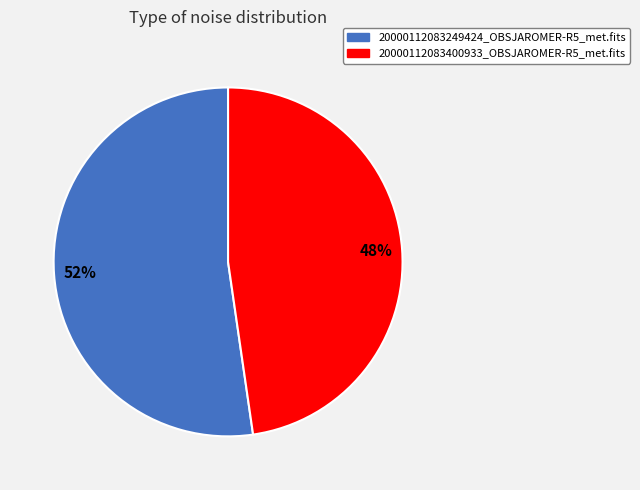

Is the sum of 20000112083400933_OBSJAROMER-R5_met.fits and 20000112083249424_OBSJAROMER-R5_met.fits greater than half?

Yes